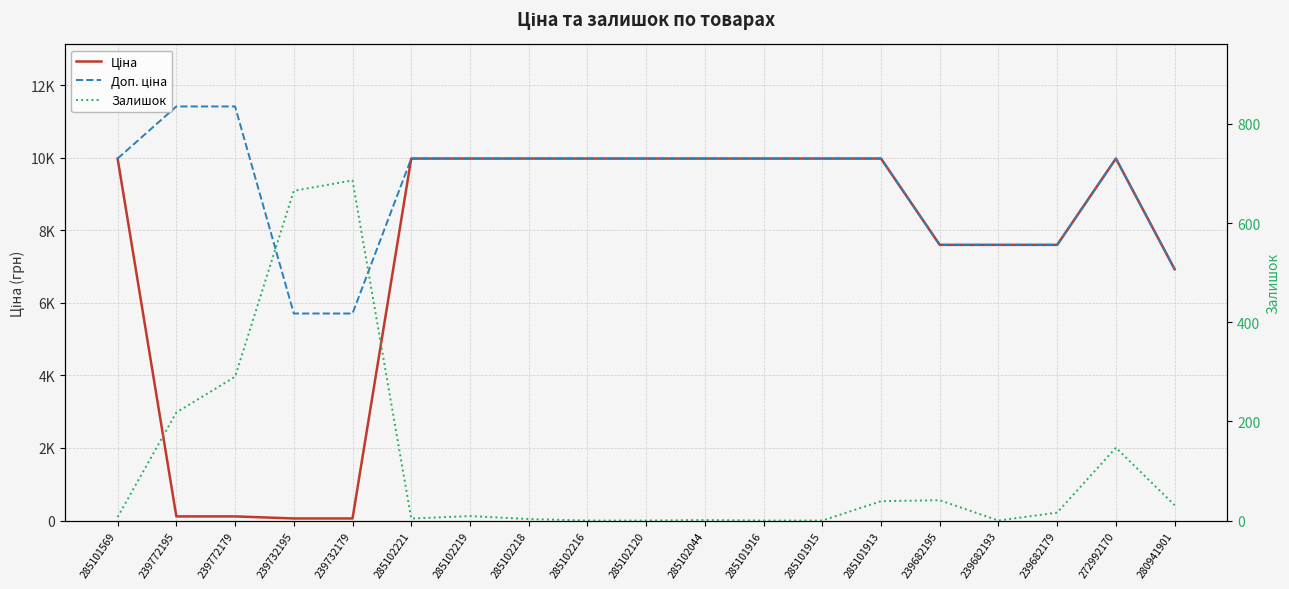

List the series in order of their peak value, highest first.

Доп. ціна, Ціна, Залишок